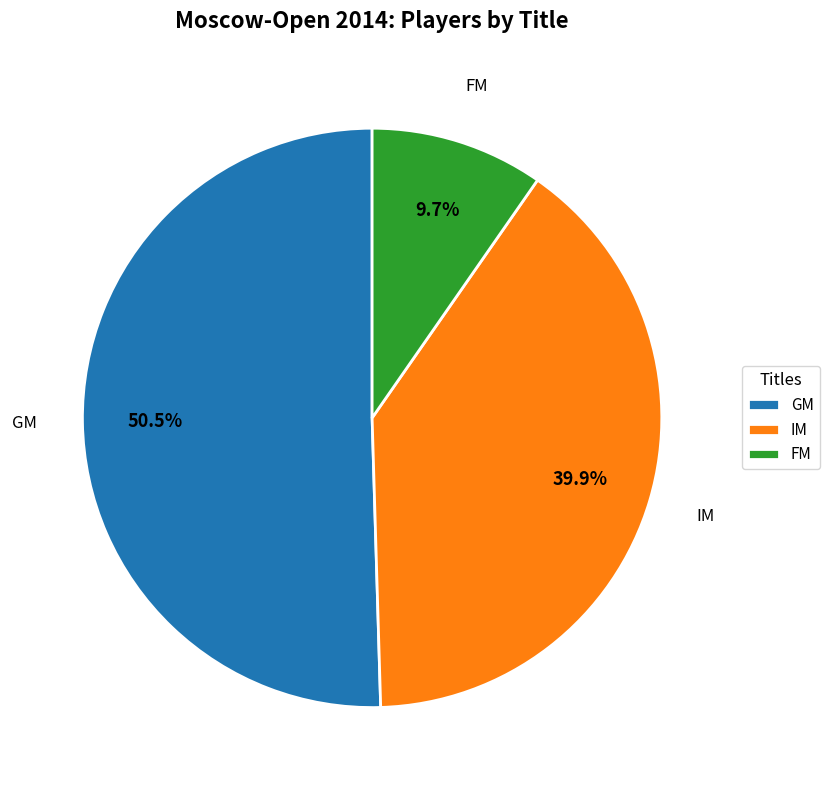

Between GM and IM, which is larger?

GM